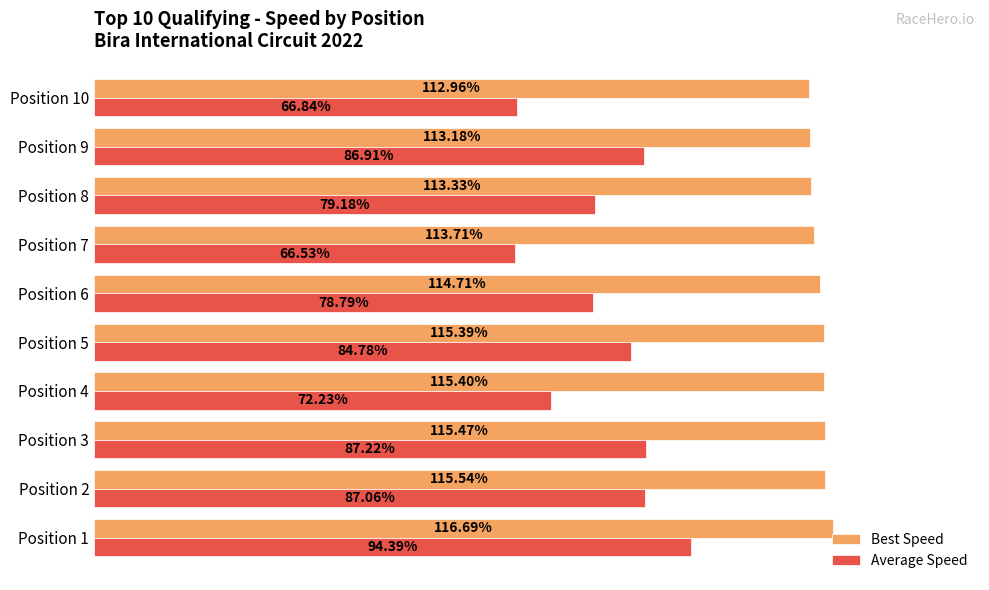

List the series in order of their peak value, highest first.

Best Speed, Average Speed